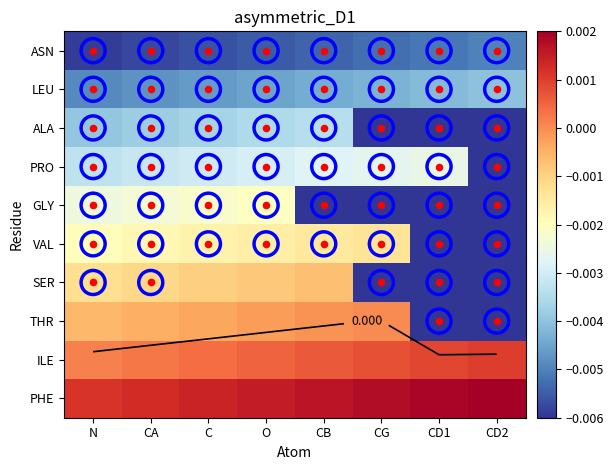

The PHE series shows 0.0 at CG. True or false?

True